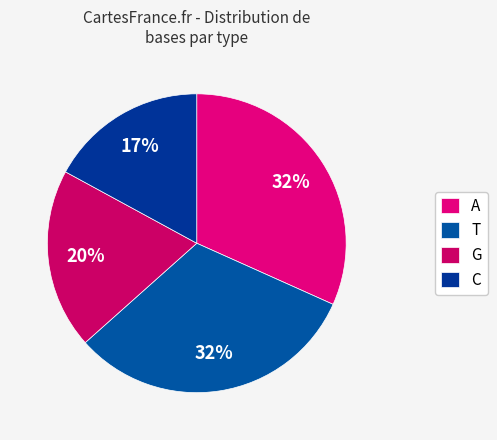

Is T the majority of the pie?

No